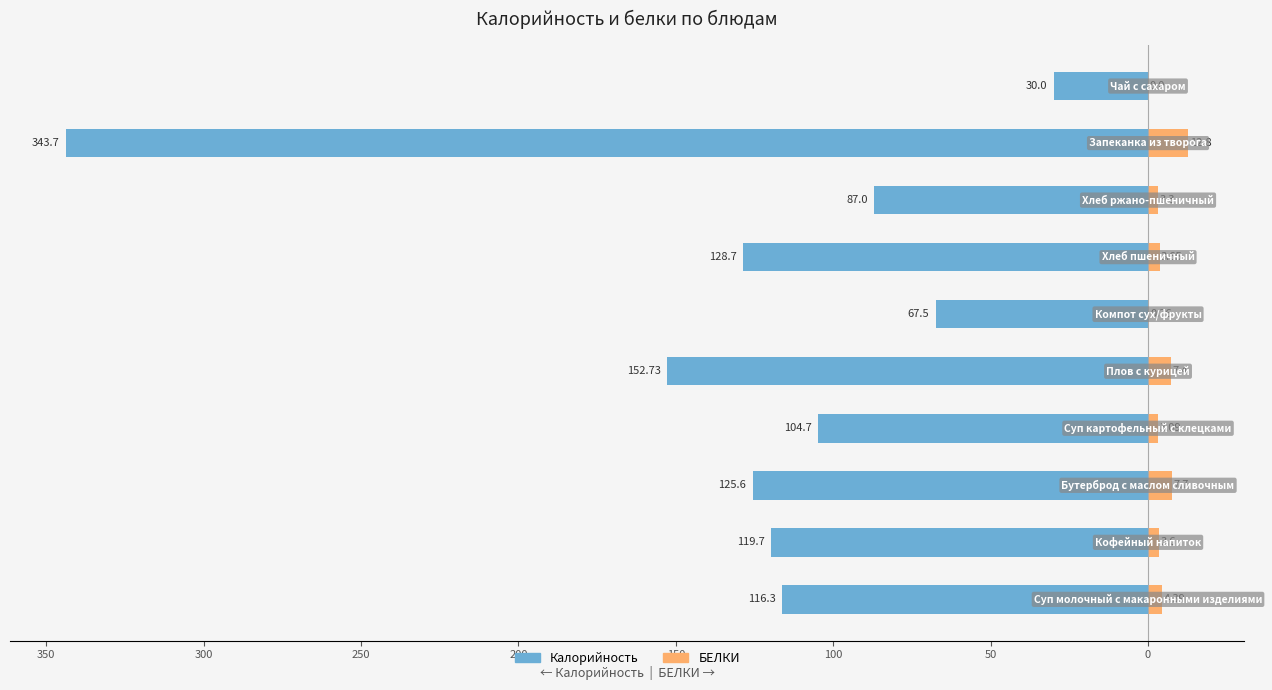

Reading right to left, transcribe all the data shown in this chart.

Калорийность: 50=-30.0	0=-343.7	50=-87.0	100=-128.7	150=-67.5	200=-152.7	250=-104.7	300=-125.6	350=-119.7	400=-116.3
БЕЛКИ: 50=0.0	0=12.8	50=3.3	100=3.6	150=0.4	200=7.4	250=3.1	300=7.7	350=3.6	400=4.4